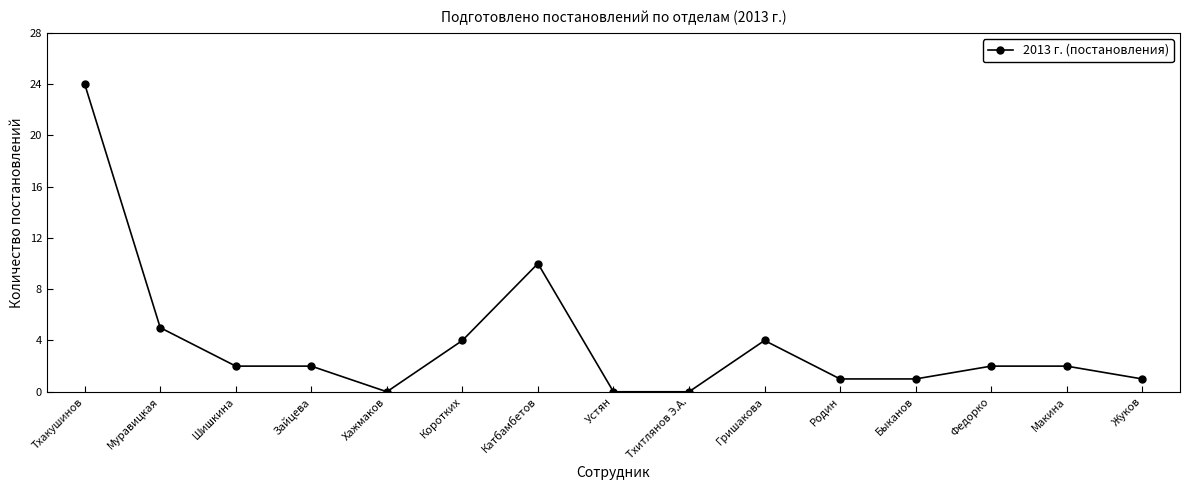

What is the maximum value shown in the chart?

24